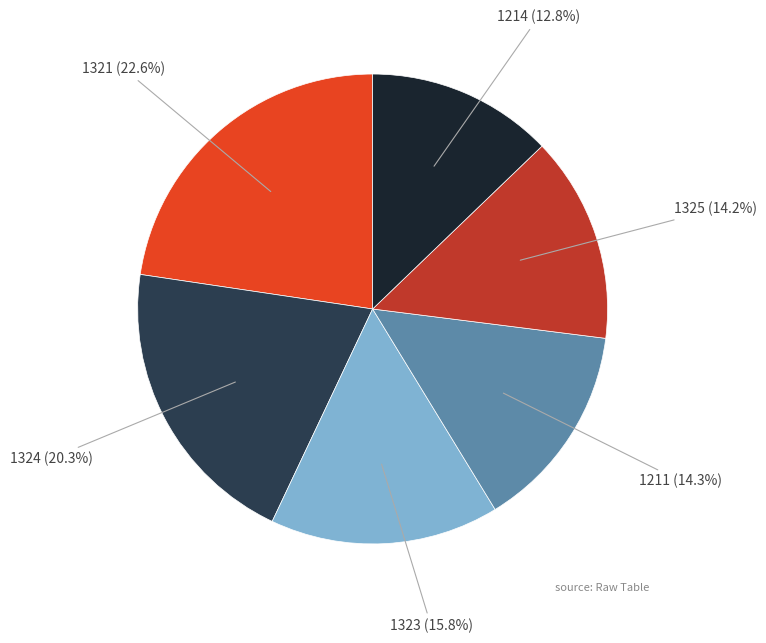

To the nearest percent, what is the difference between the largest and smallest slice percentages?

10%